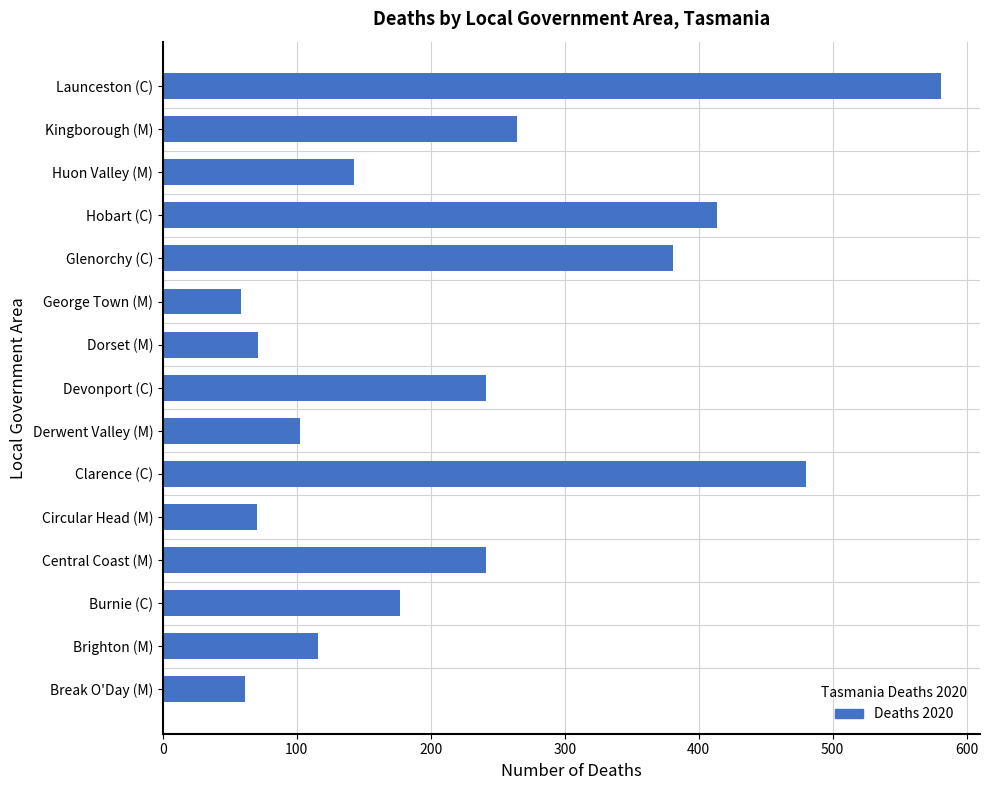

Where is the data nearest to the value 319?

Kingborough (M)